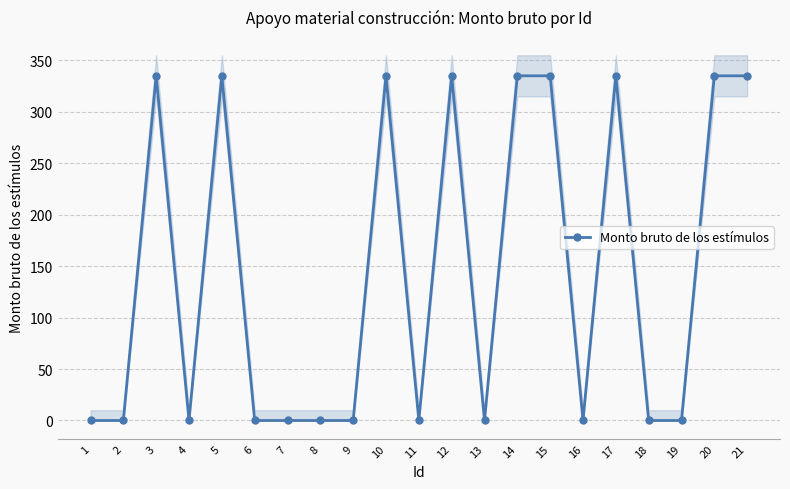

What is the difference between the maximum and minimum values?

335